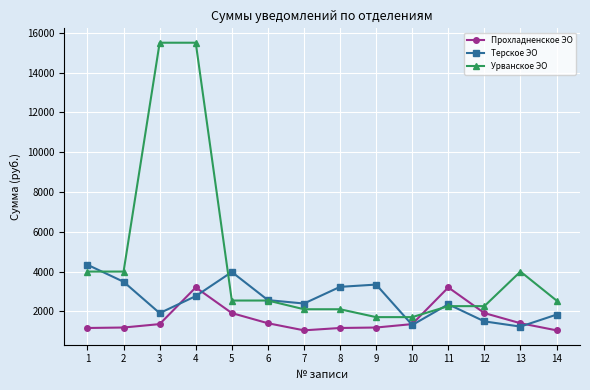

Rank the series by their average value, from highest to lowest.

Урванское ЭО, Терское ЭО, Прохладненское ЭО